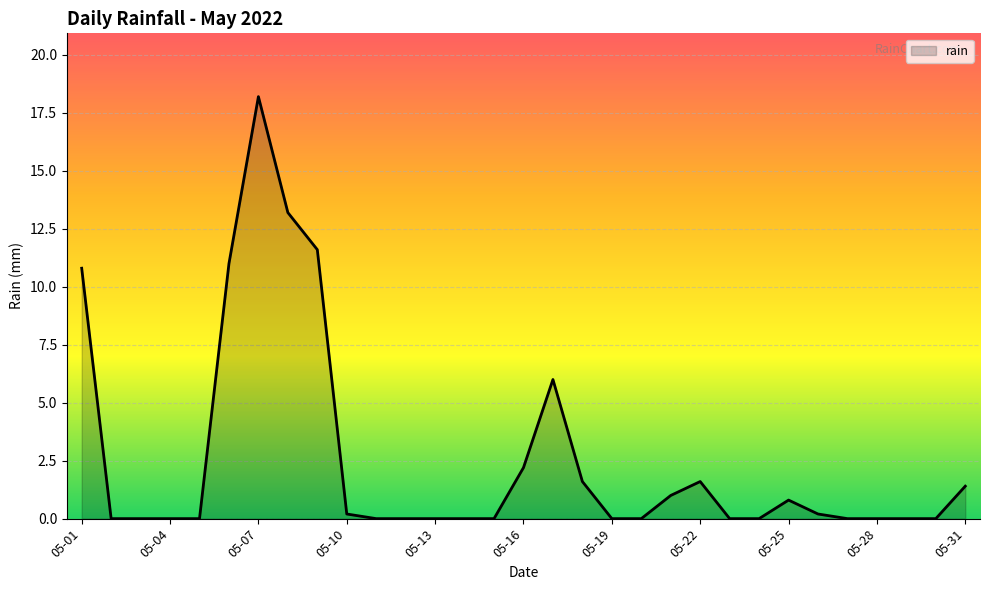

What is the difference between the maximum and minimum values?

18.2